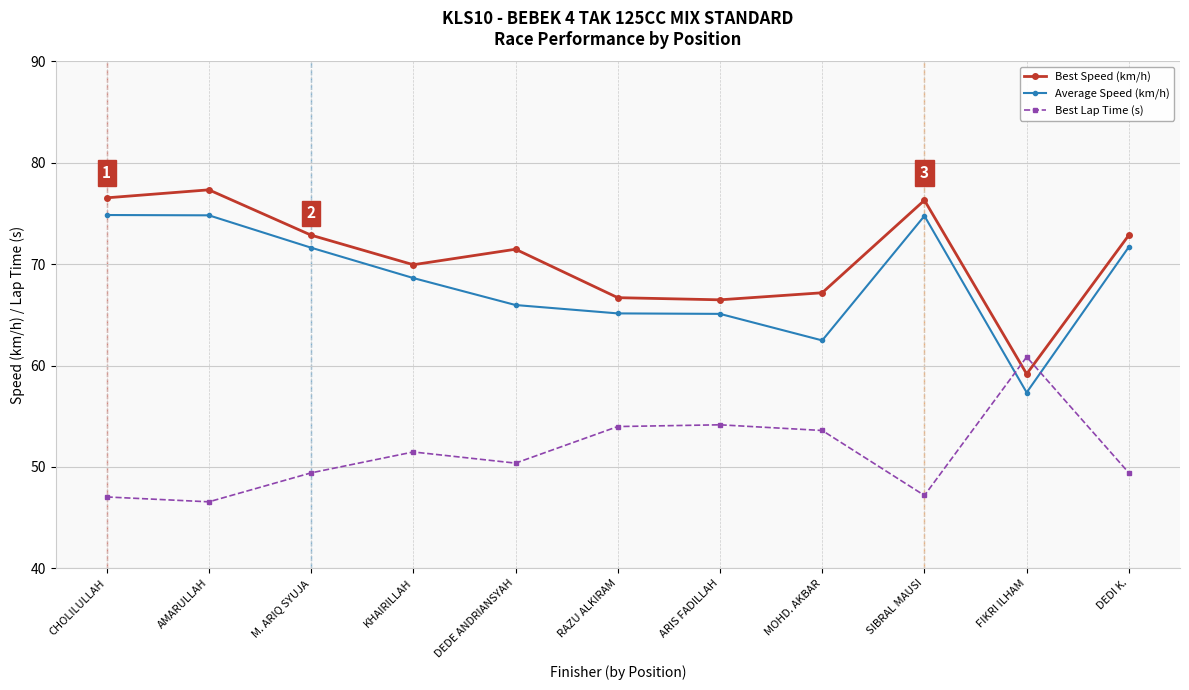

What is the difference between the second highest and minimum values in the Best Lap Time (s) series?

7.6